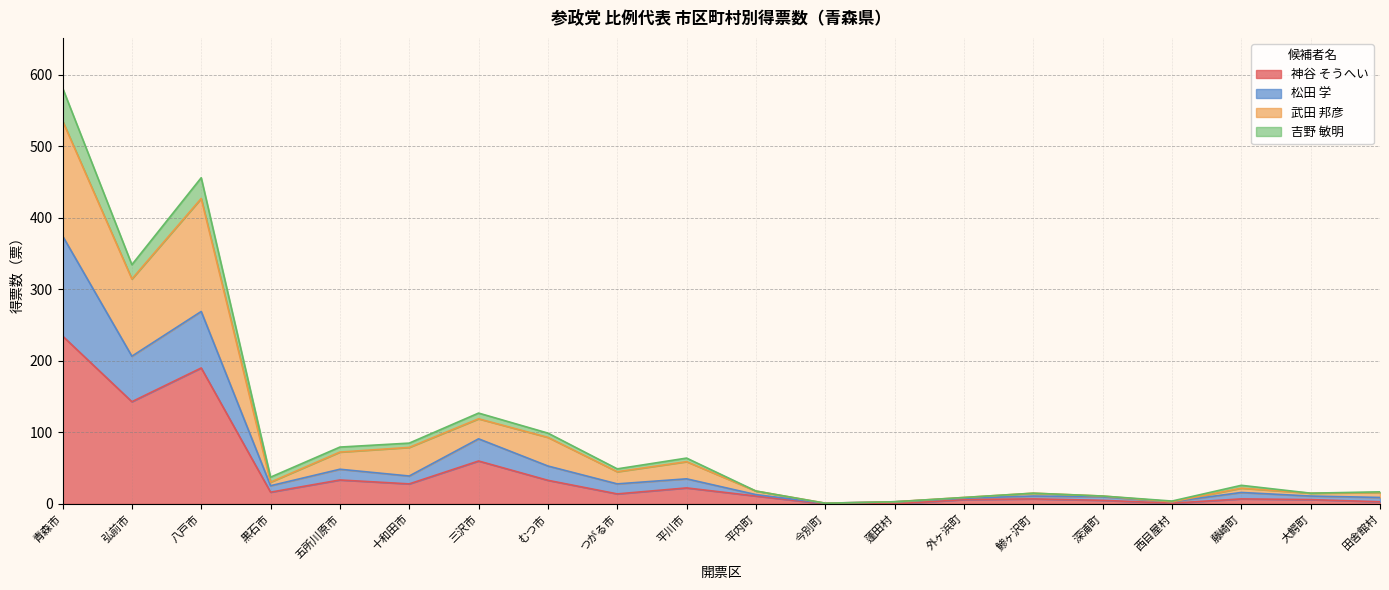

At which category is the sum across all series the highest?

青森市